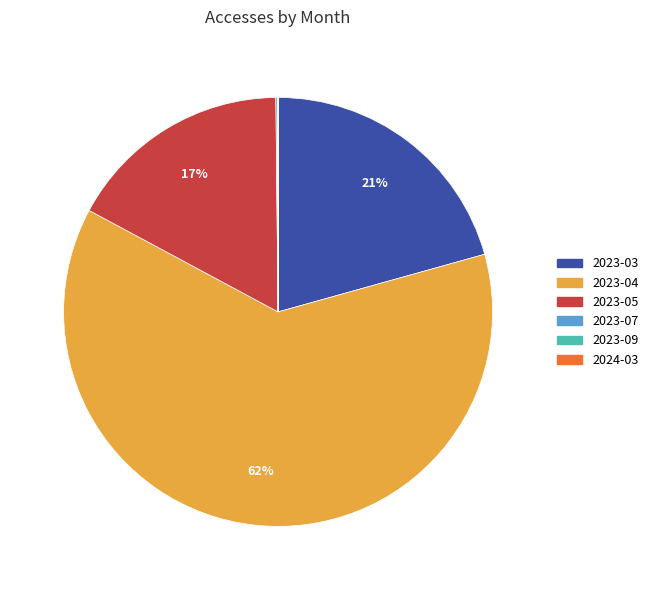

What is the largest slice in the pie chart?

2023-04